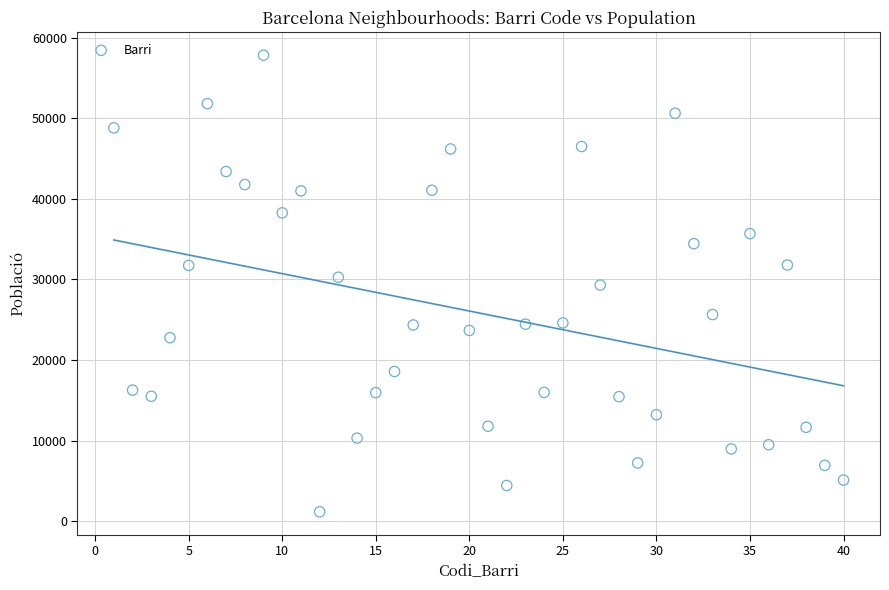

What is the range of Y values (max minus min)?

56647